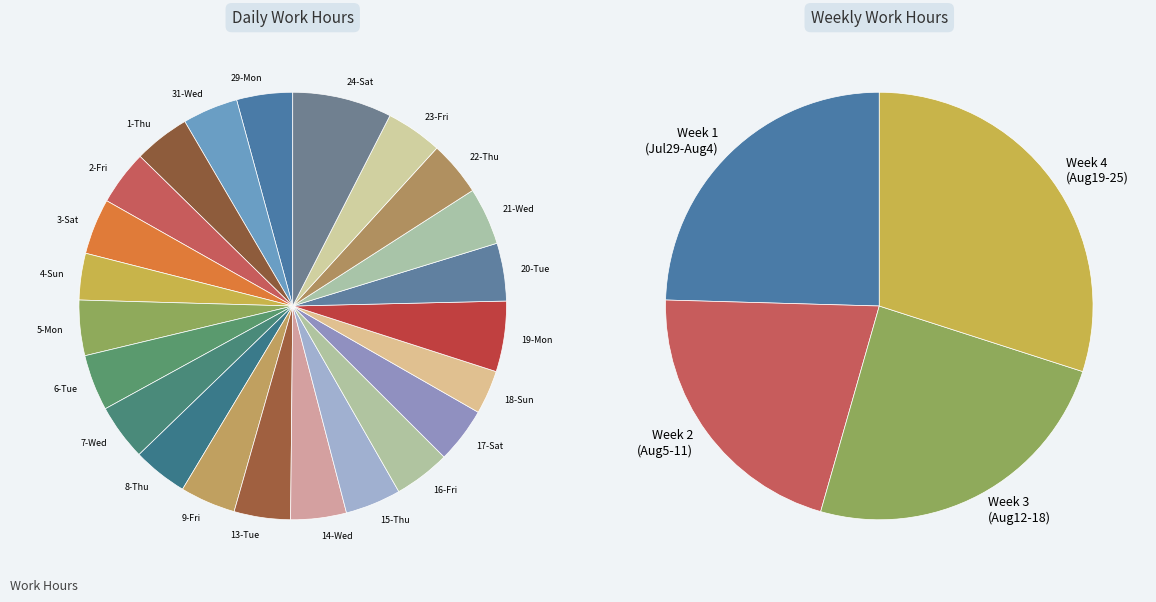

Count the number of slices in the pie.

23